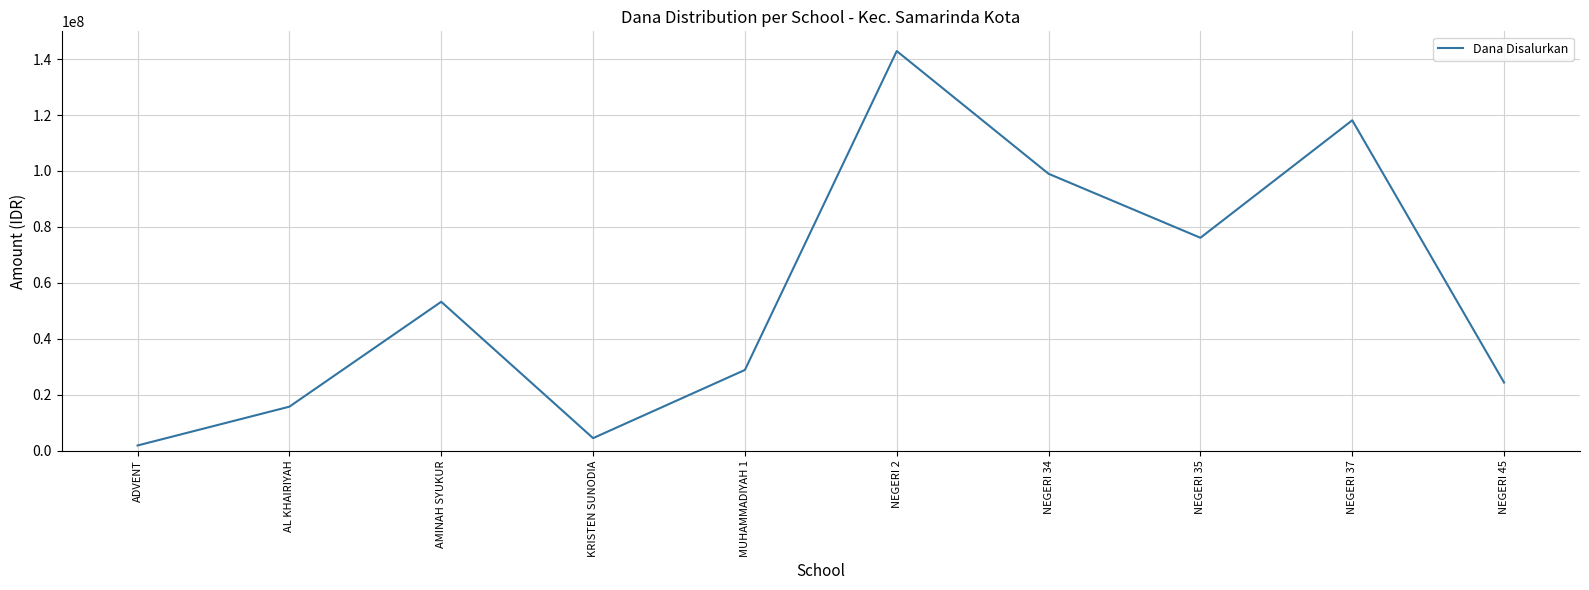

The value at NEGERI 34 is 160242002. True or false?

False